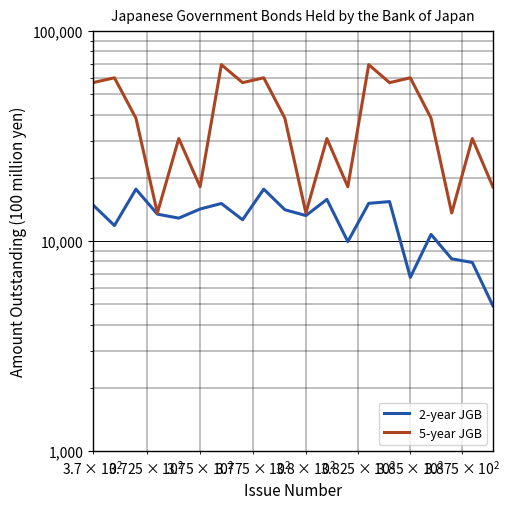

What is the maximum value shown in the chart?

69211